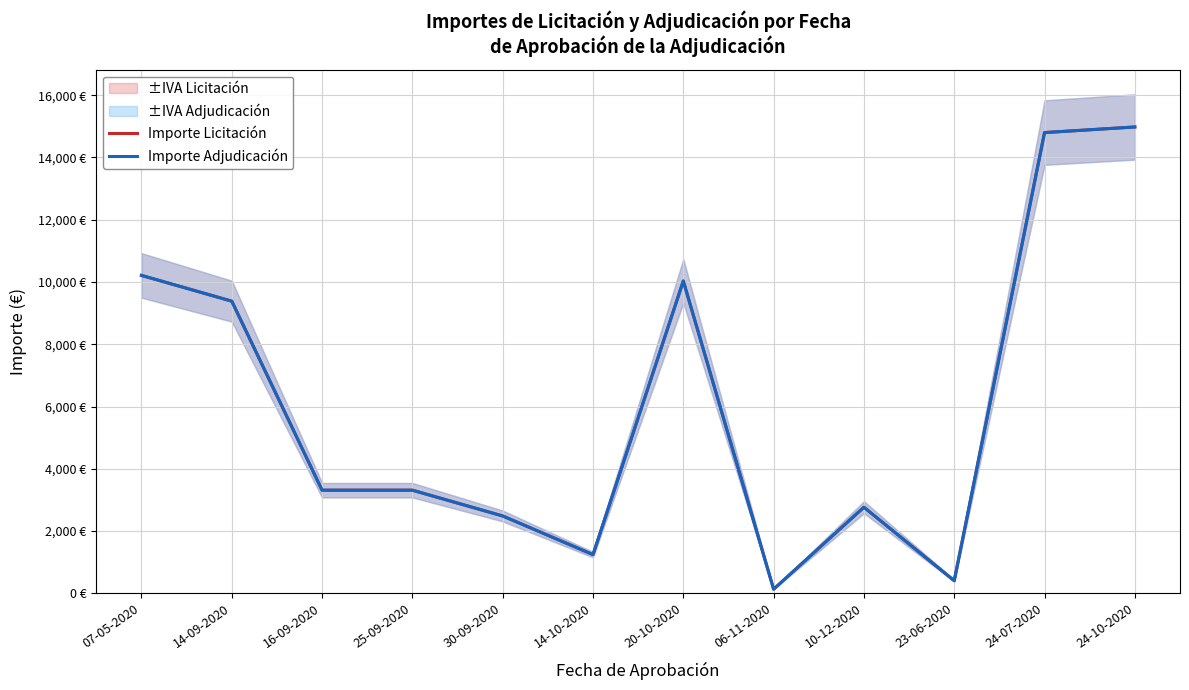

Where does the Importe Adjudicación series first go above 3312?

07-05-2020